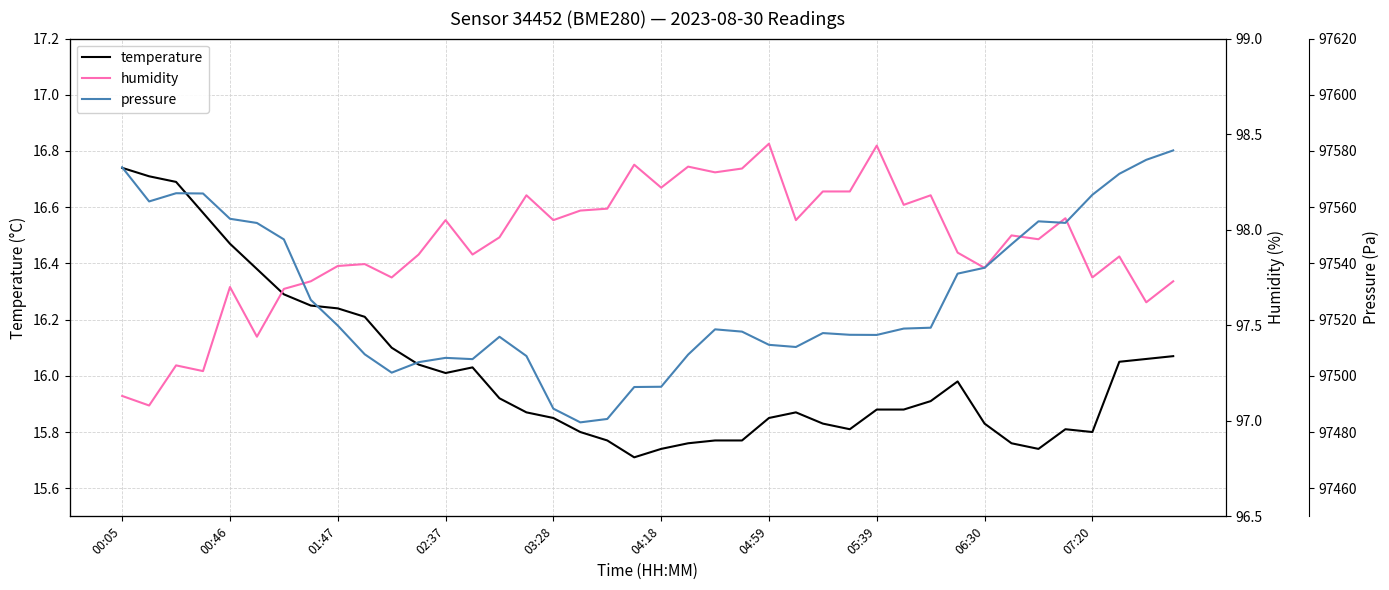

Which series has the largest total across all categories?

pressure